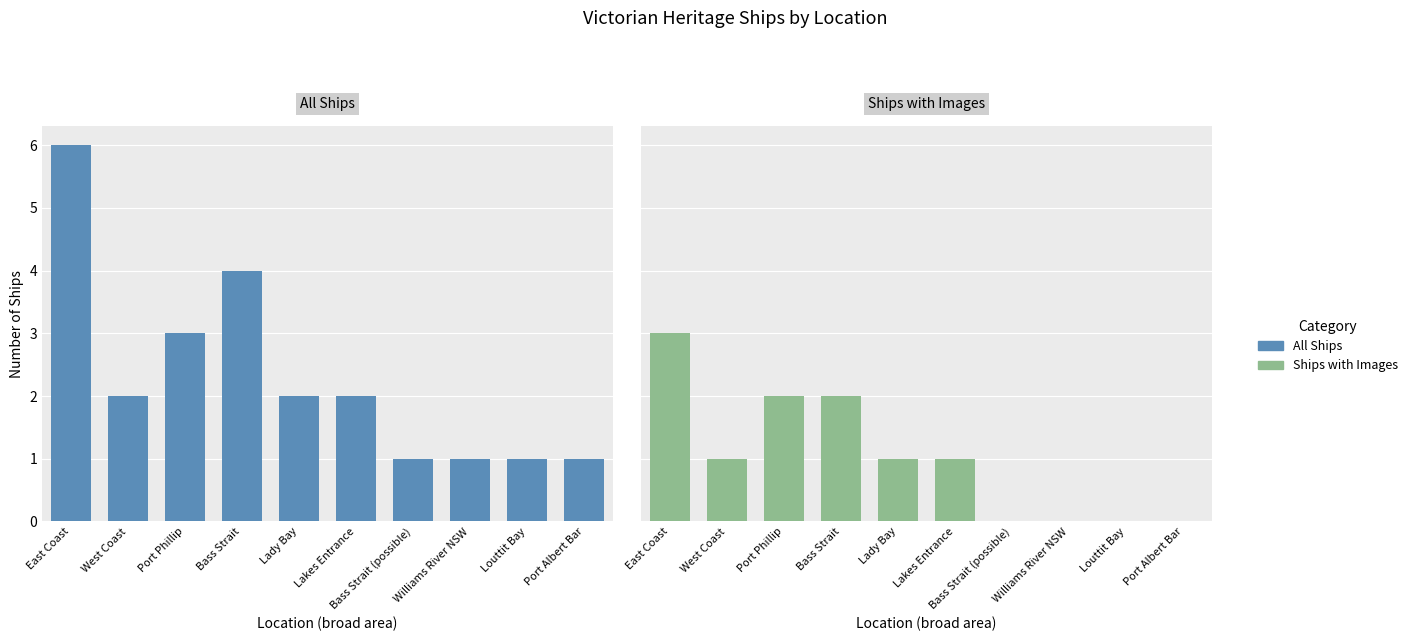

What is the label of the 9th bar from the left?

Louttit Bay